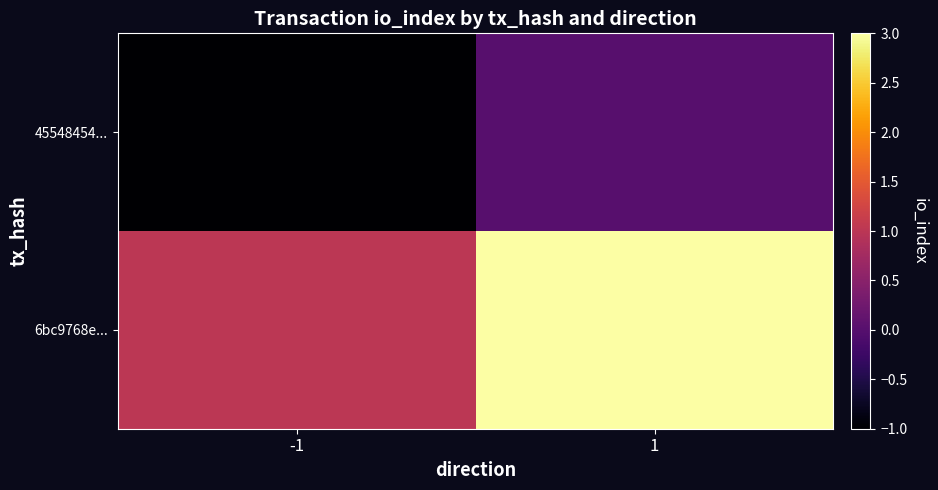

What is the spread (max minus min) of values at -1?

2